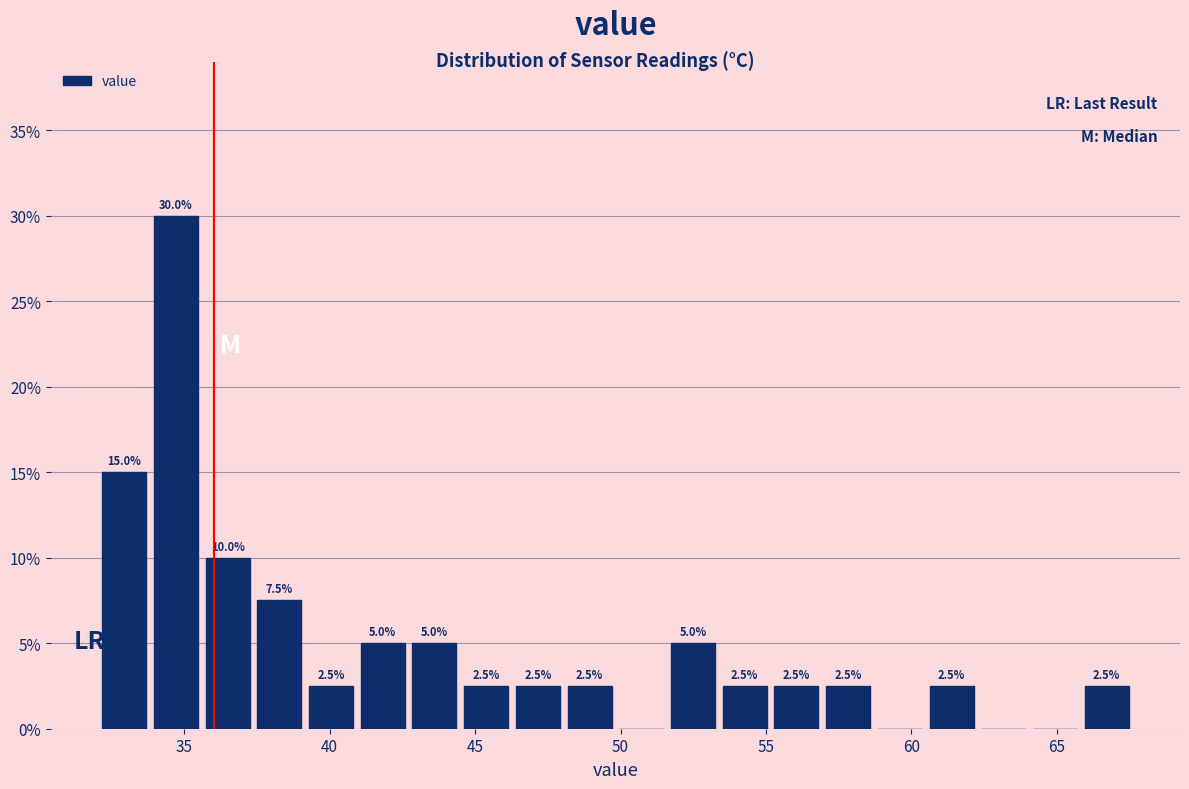

Around what value on the x-axis is the tallest bar? Give the approximate position of its centre, as read against the axis.

34.5